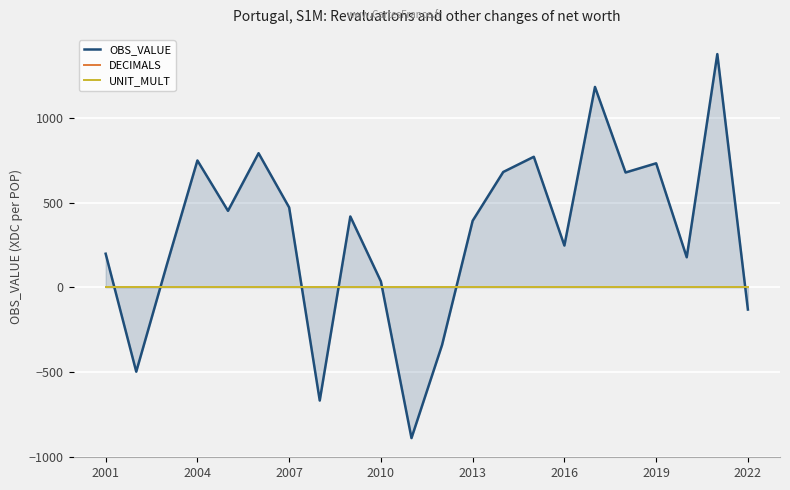

True or false: DECIMALS has more than 2 interior local peaks.

False